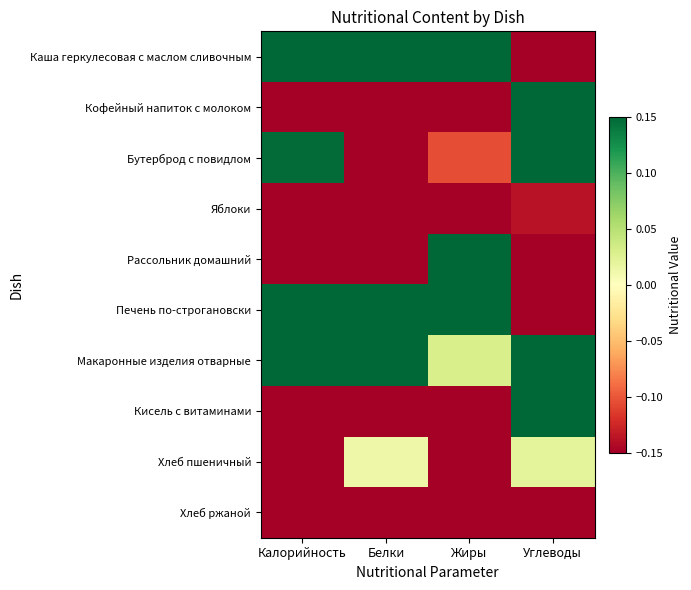

Which series has the largest total across all categories?

Каша геркулесовая с маслом сливочным